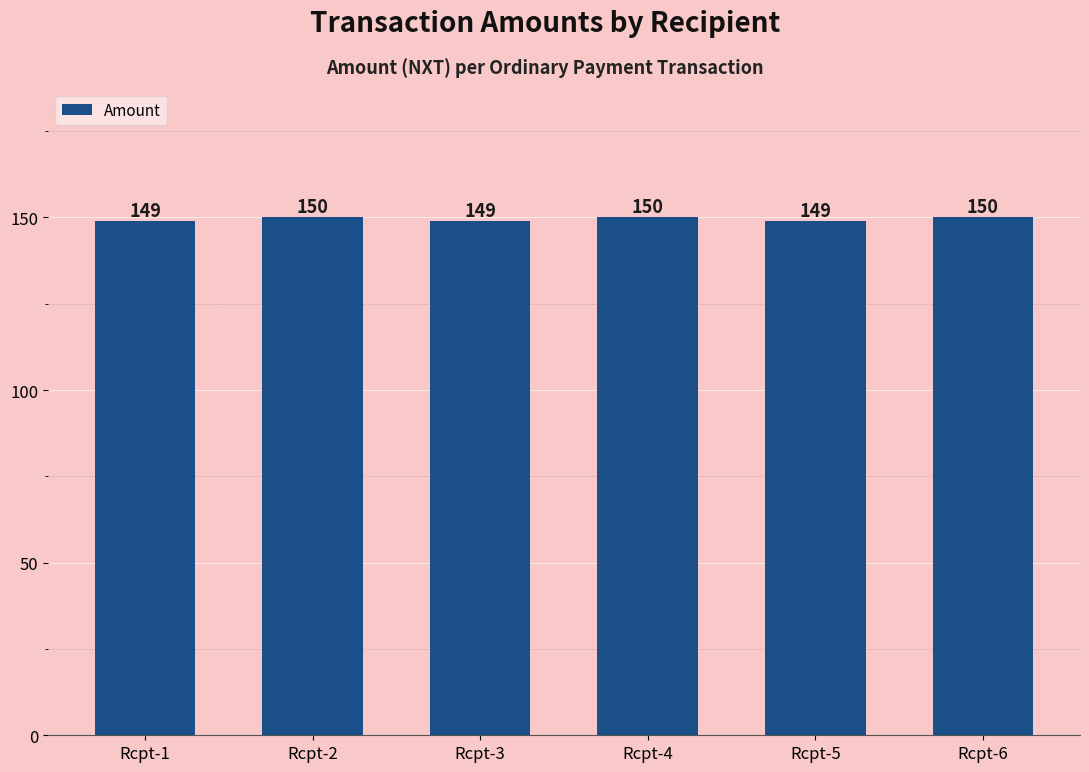

What is the smallest value displayed?

149